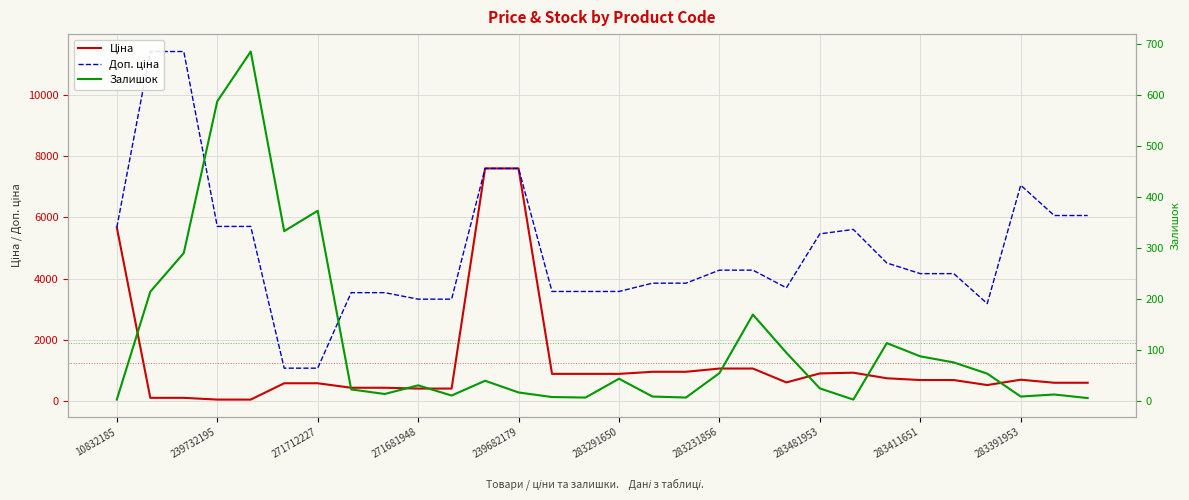

At which category is the sum across all series the highest?

11